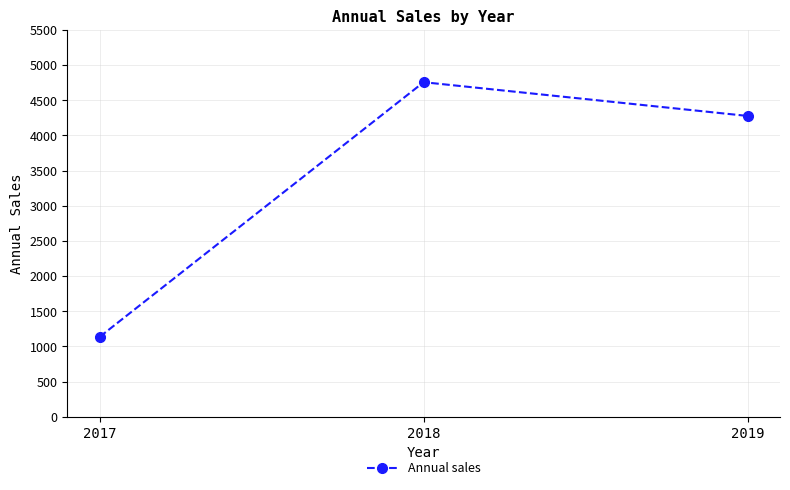

Reading left to right, list all the values displayed in this chart.

1135	4758	4278